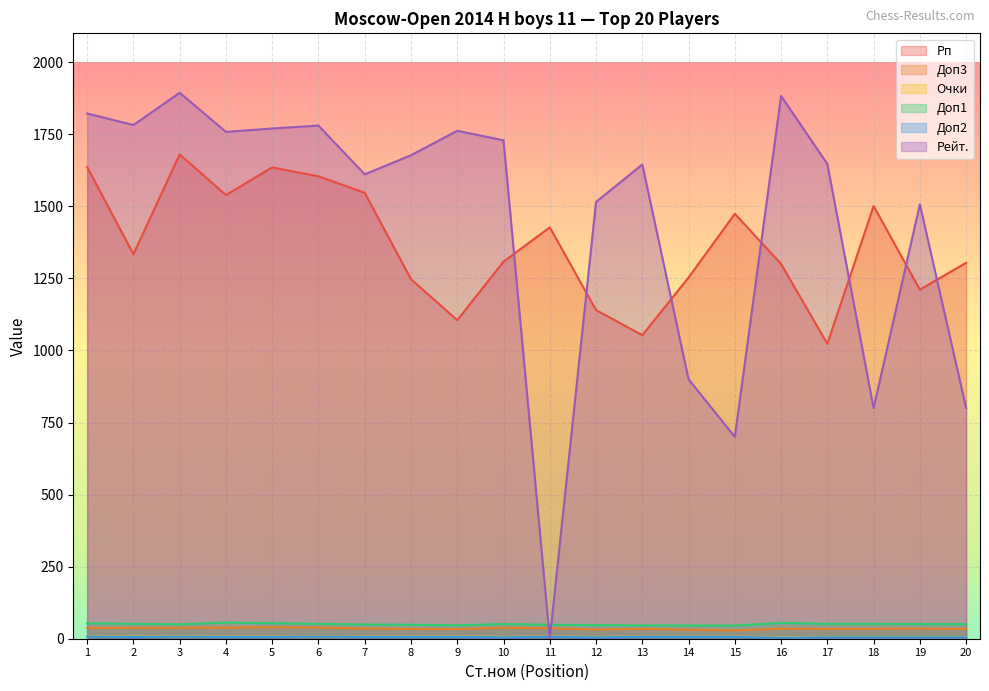

What are all the series names shown in the legend?

Рп, Доп3, Очки, Доп1, Доп2, Рейт.